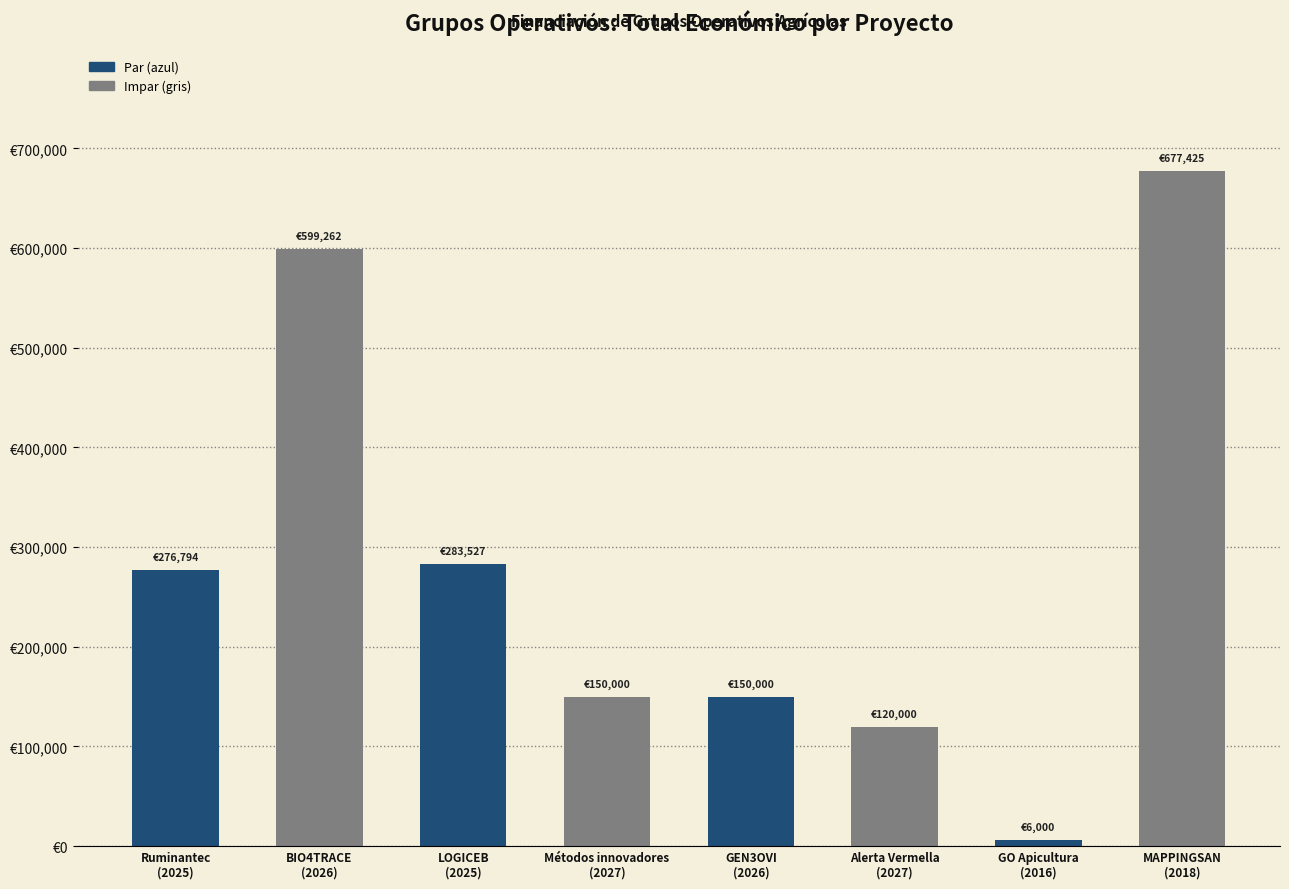

List the labels in order of value, smallest first.

GO Apicultura
(2016), Alerta Vermella
(2027), Métodos innovadores
(2027), GEN3OVI
(2026), Ruminantec
(2025), LOGICEB
(2025), BIO4TRACE
(2026), MAPPINGSAN
(2018)